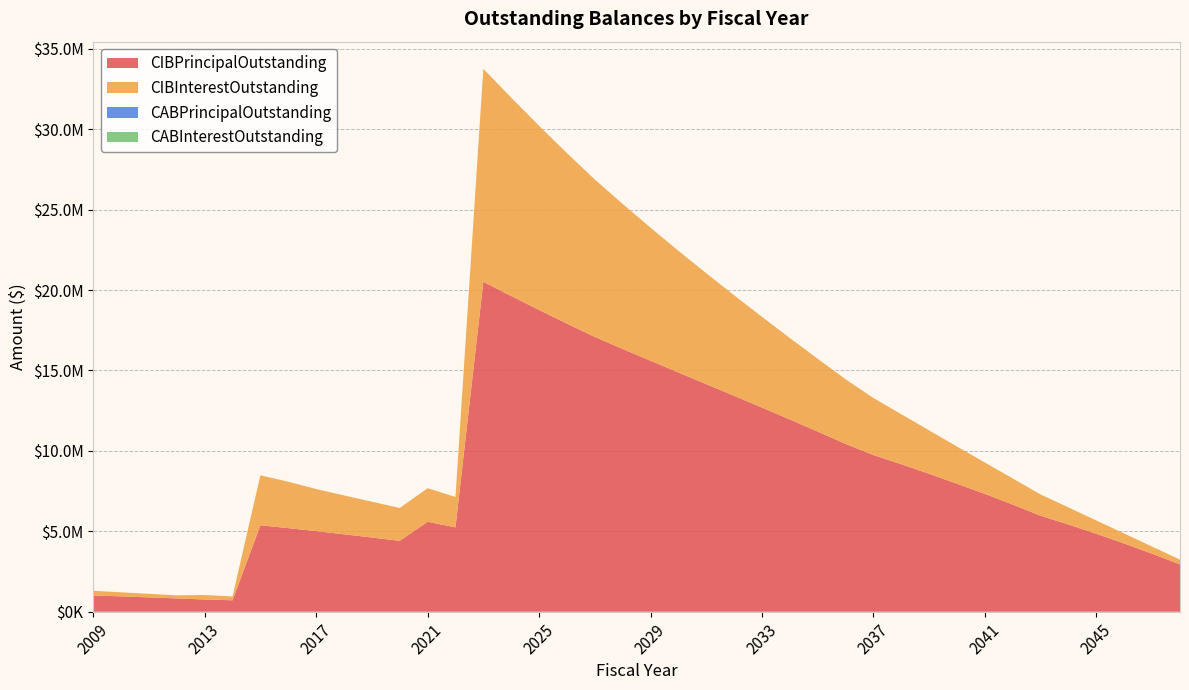

Reading left to right, list all the values displayed in this chart.

CIBPrincipalOutstanding: 1015000.0	955000.0	893000.0	829000.0	762000.0	712000.0	5374000.0	5197000.0	5012000.0	4815000.0	4615000.0	4405000.0	5593000.0	5245000.0	20508000.0	19627000.0	18759000.0	17912000.0	17083000.0	16338000.0	15602000.0	14874000.0	14149000.0	13423000.0	12690000.0	11950000.0	11198000.0	10435000.0	9740000.0	9170000.0	8575000.0	7955000.0	7325000.0	6660000.0	5965000.0	5420000.0	4845000.0	4240000.0	3605000.0	2940000.0
CIBInterestOutstanding: 287752.5	253277.5	220937.5	190802.5	279360.0	235140.0	3109091.2	2886473.8	2614045.5	2416454.2	2226708.5	2045113.9	2085870.8	1890480.9	13241590.1	12328257.7	11443945.1	10596877.7	9786623.2	9012183.8	8271766.2	7564706.8	6890603.2	6249041.8	5640108.2	5064563.2	4523192.2	4016481.2	3544393.8	3106643.8	2695575.0	2312350.0	1950650.0	1620450.0	1323500.0	1061300.0	826350.0	620150.0	444200.0	300000.0
CABPrincipalOutstanding: 0.0	0.0	0.0	0.0	0.0	0.0	0.0	0.0	0.0	0.0	0.0	0.0	0.0	0.0	0.0	0.0	0.0	0.0	0.0	0.0	0.0	0.0	0.0	0.0	0.0	0.0	0.0	0.0	0.0	0.0	0.0	0.0	0.0	0.0	0.0	0.0	0.0	0.0	0.0	0.0
CABInterestOutstanding: 0.0	0.0	0.0	0.0	0.0	0.0	0.0	0.0	0.0	0.0	0.0	0.0	0.0	0.0	0.0	0.0	0.0	0.0	0.0	0.0	0.0	0.0	0.0	0.0	0.0	0.0	0.0	0.0	0.0	0.0	0.0	0.0	0.0	0.0	0.0	0.0	0.0	0.0	0.0	0.0